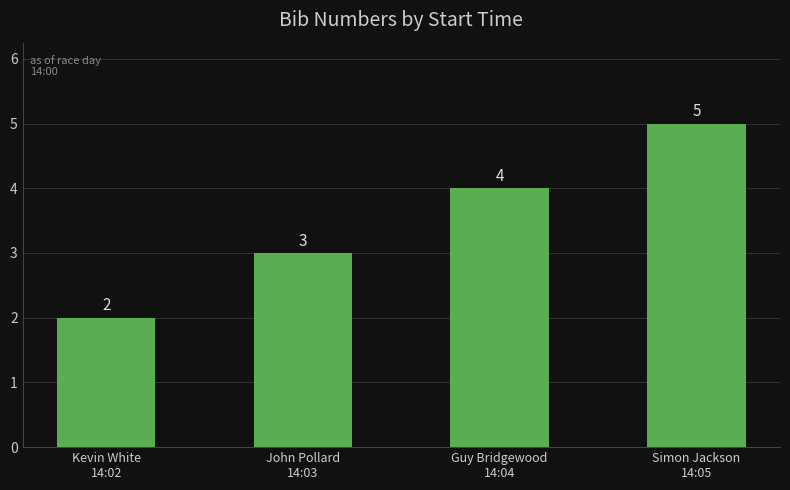

At which label is the value closest to 3?

John Pollard
14:03